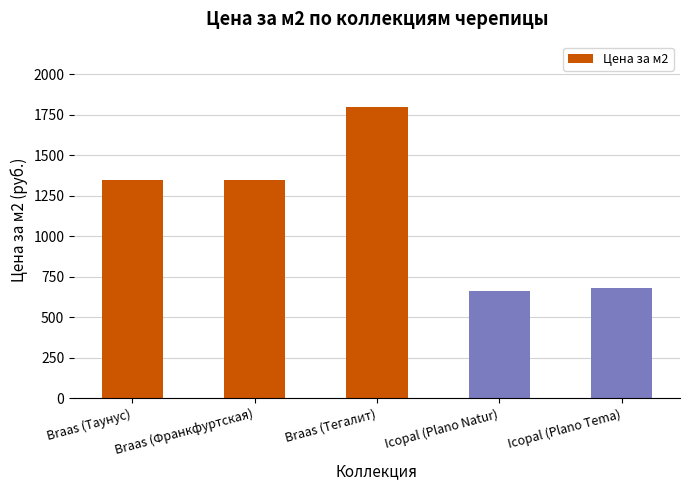

Approximately how many times larger is the value at Braas (Тегалит) compared to Icopal (Plano Natur)?

2.7